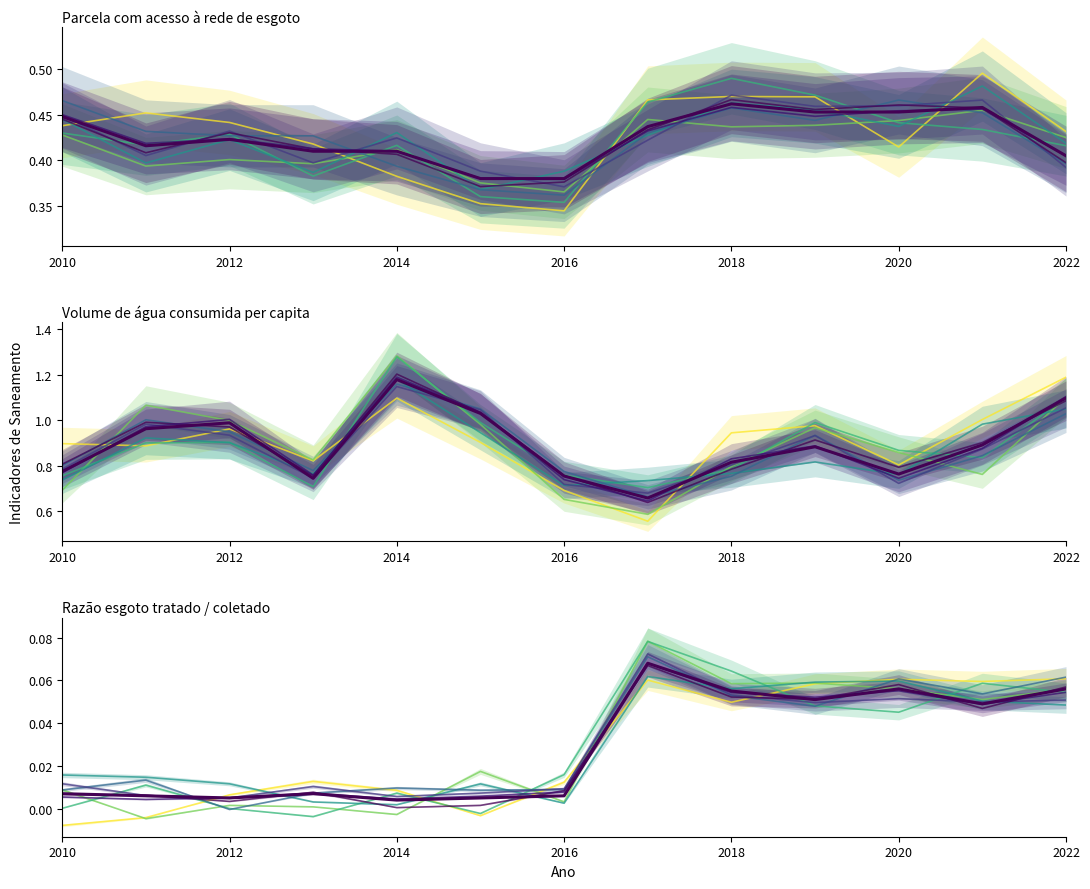

Count the Parcela da população total que mora em domicílios com acesso à rede de esgoto values in the range 0 to 1.

13